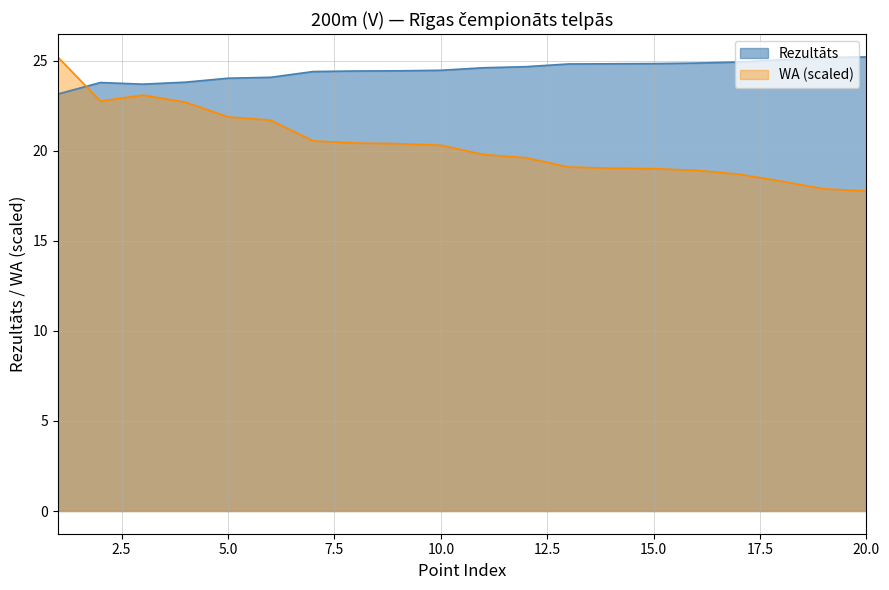

At which category does the data reach its first local valley?

3